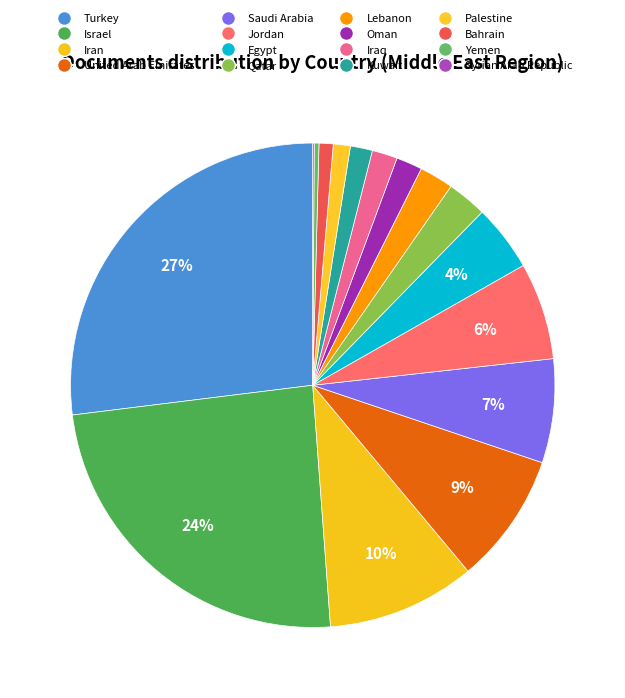

Rank the categories by value from lowest to highest.

Syrian Arab Republic, Yemen, Bahrain, Palestine, Kuwait, Iraq, Oman, Lebanon, Qatar, Egypt, Jordan, Saudi Arabia, United Arab Emirates, Iran, Israel, Turkey